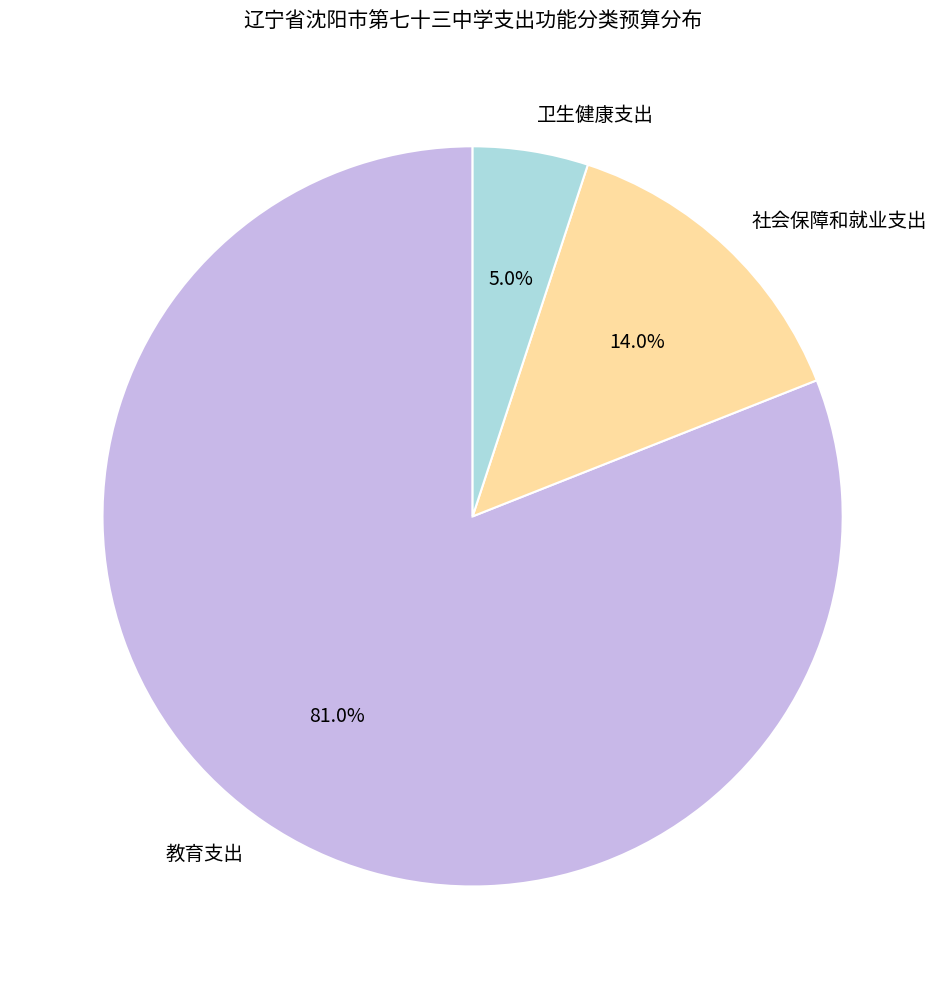

Rank the categories by value from lowest to highest.

卫生健康支出, 社会保障和就业支出, 教育支出